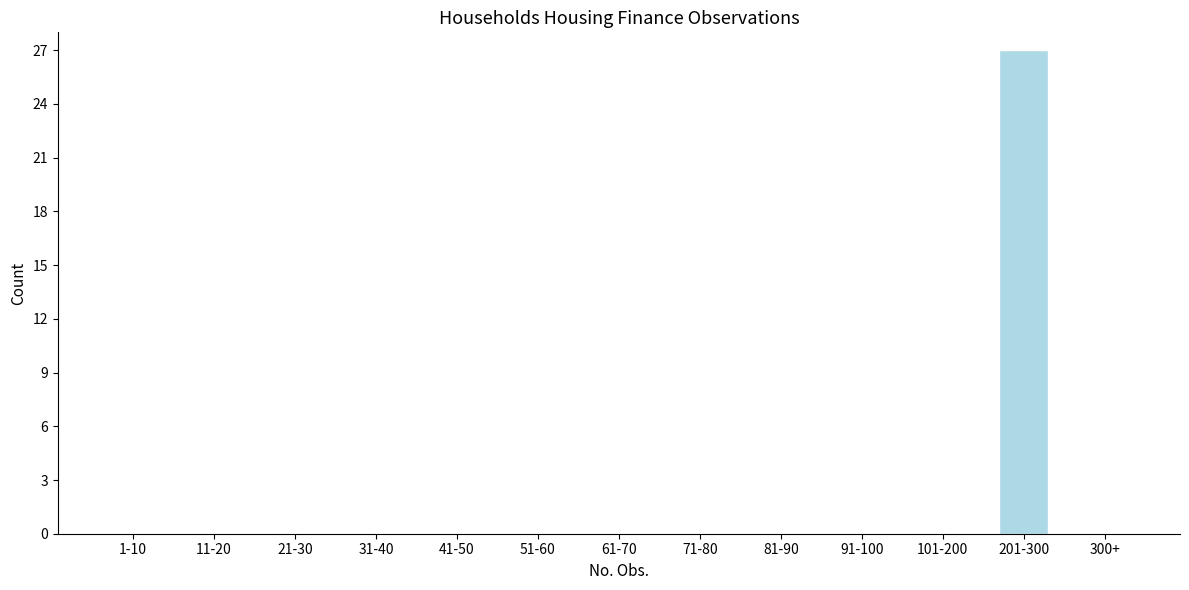

Reading right to left, what are all the values shown in this chart?

300+=0	201-300=27	101-200=0	91-100=0	81-90=0	71-80=0	61-70=0	51-60=0	41-50=0	31-40=0	21-30=0	11-20=0	1-10=0